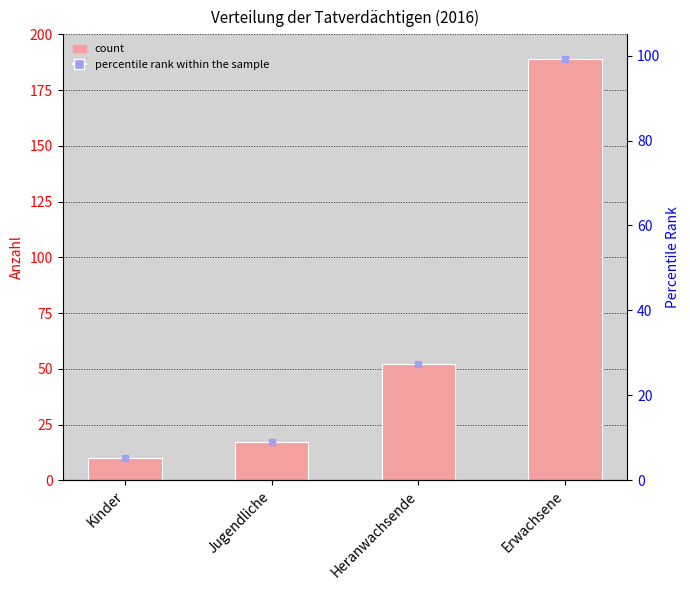

Reading left to right, extract all data points from this chart.

10	17	52	189